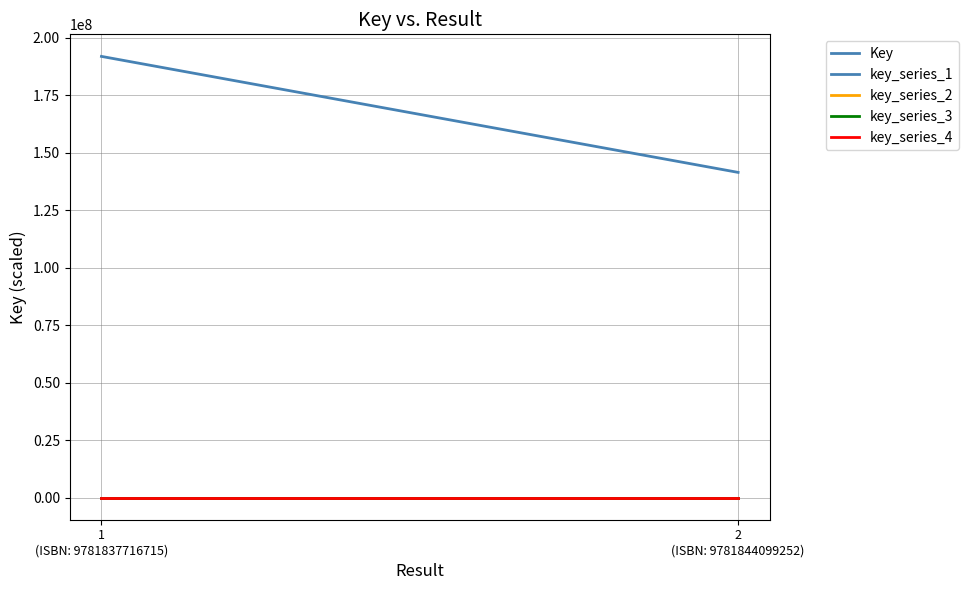

Rank the categories by Key value from lowest to highest.

2
(ISBN: 9781844099252), 1
(ISBN: 9781837716715)